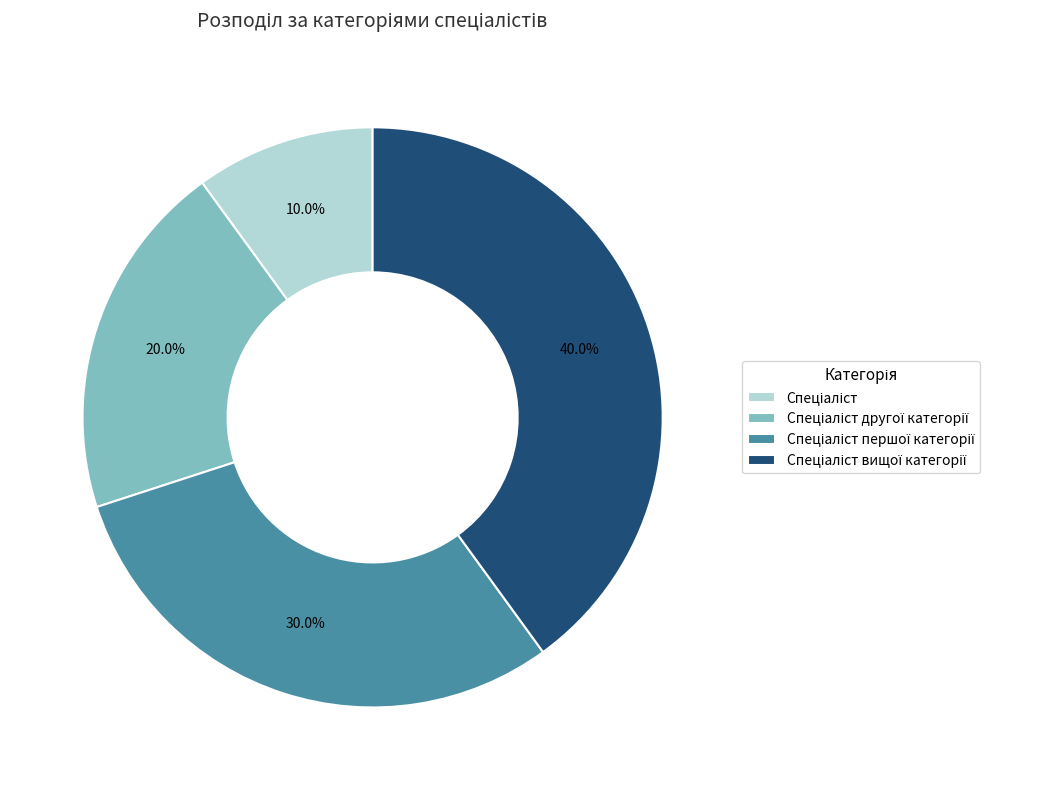

Is there a majority slice in this chart?

No